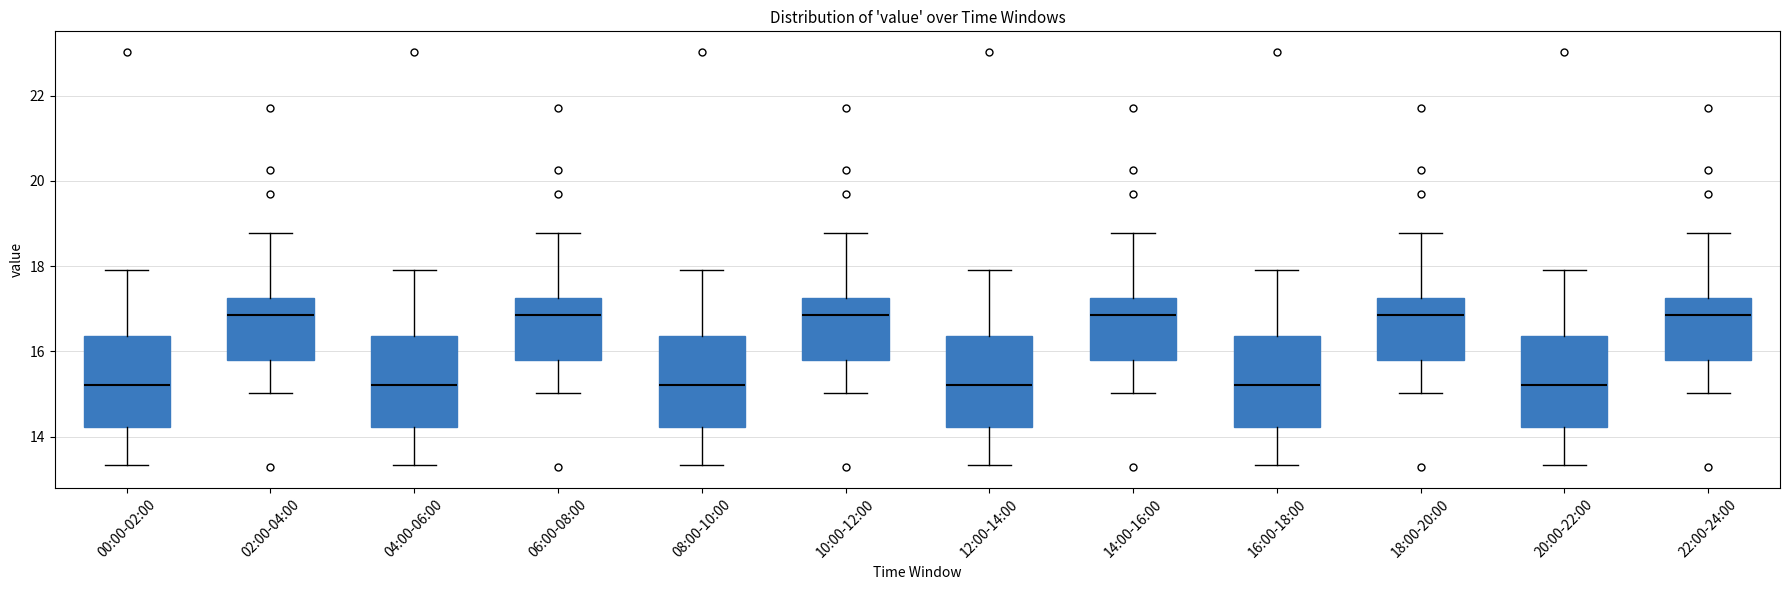

Reading left to right, read every box against the y-axis: the position of its median line, the range the box covers, and the ends of its whiskers. The values are not printed on the chart, so give them approximately, as read against the axis.

00:00-02:00: median 15.2, box 14.2 to 16.4, whiskers 13.4 to 18.0
02:00-04:00: median 16.8, box 15.8 to 17.2, whiskers 15.0 to 18.8
04:00-06:00: median 15.2, box 14.2 to 16.4, whiskers 13.4 to 18.0
06:00-08:00: median 16.8, box 15.8 to 17.2, whiskers 15.0 to 18.8
08:00-10:00: median 15.2, box 14.2 to 16.4, whiskers 13.4 to 18.0
10:00-12:00: median 16.8, box 15.8 to 17.2, whiskers 15.0 to 18.8
12:00-14:00: median 15.2, box 14.2 to 16.4, whiskers 13.4 to 18.0
14:00-16:00: median 16.8, box 15.8 to 17.2, whiskers 15.0 to 18.8
16:00-18:00: median 15.2, box 14.2 to 16.4, whiskers 13.4 to 18.0
18:00-20:00: median 16.8, box 15.8 to 17.2, whiskers 15.0 to 18.8
20:00-22:00: median 15.2, box 14.2 to 16.4, whiskers 13.4 to 18.0
22:00-24:00: median 16.8, box 15.8 to 17.2, whiskers 15.0 to 18.8